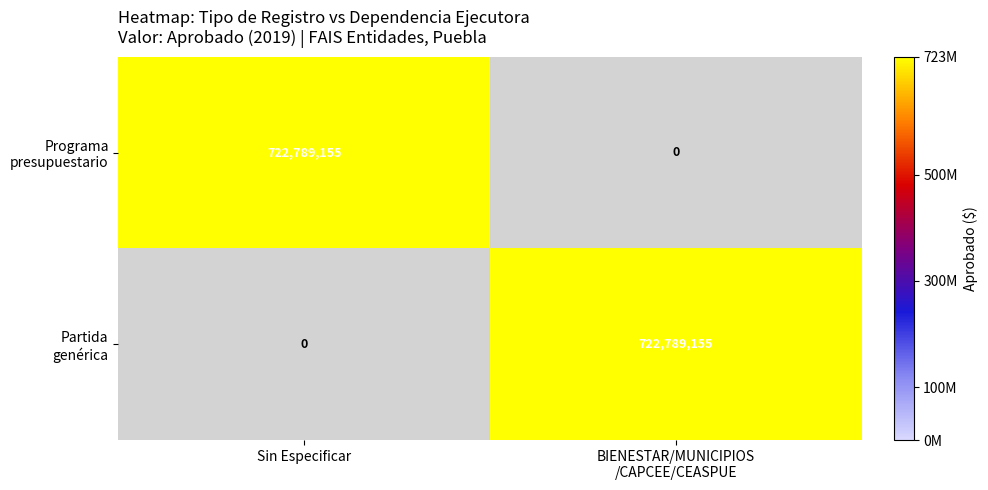

What is the greatest value displayed?

722789155